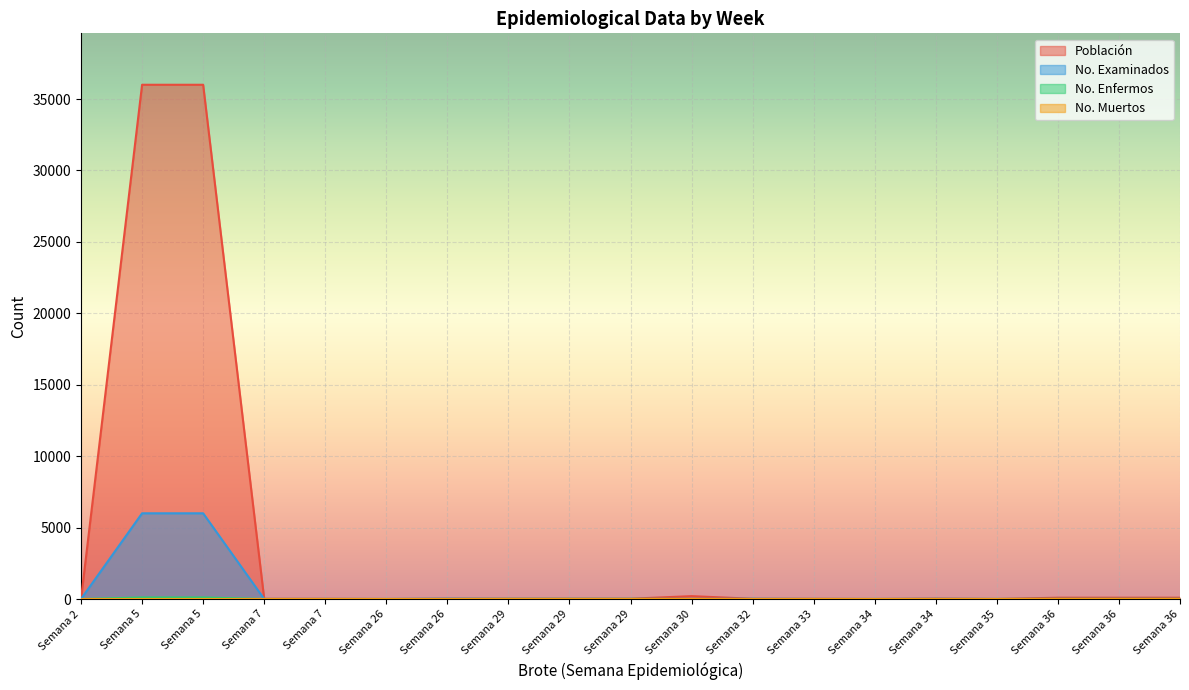

Which series has the largest total across all categories?

Población